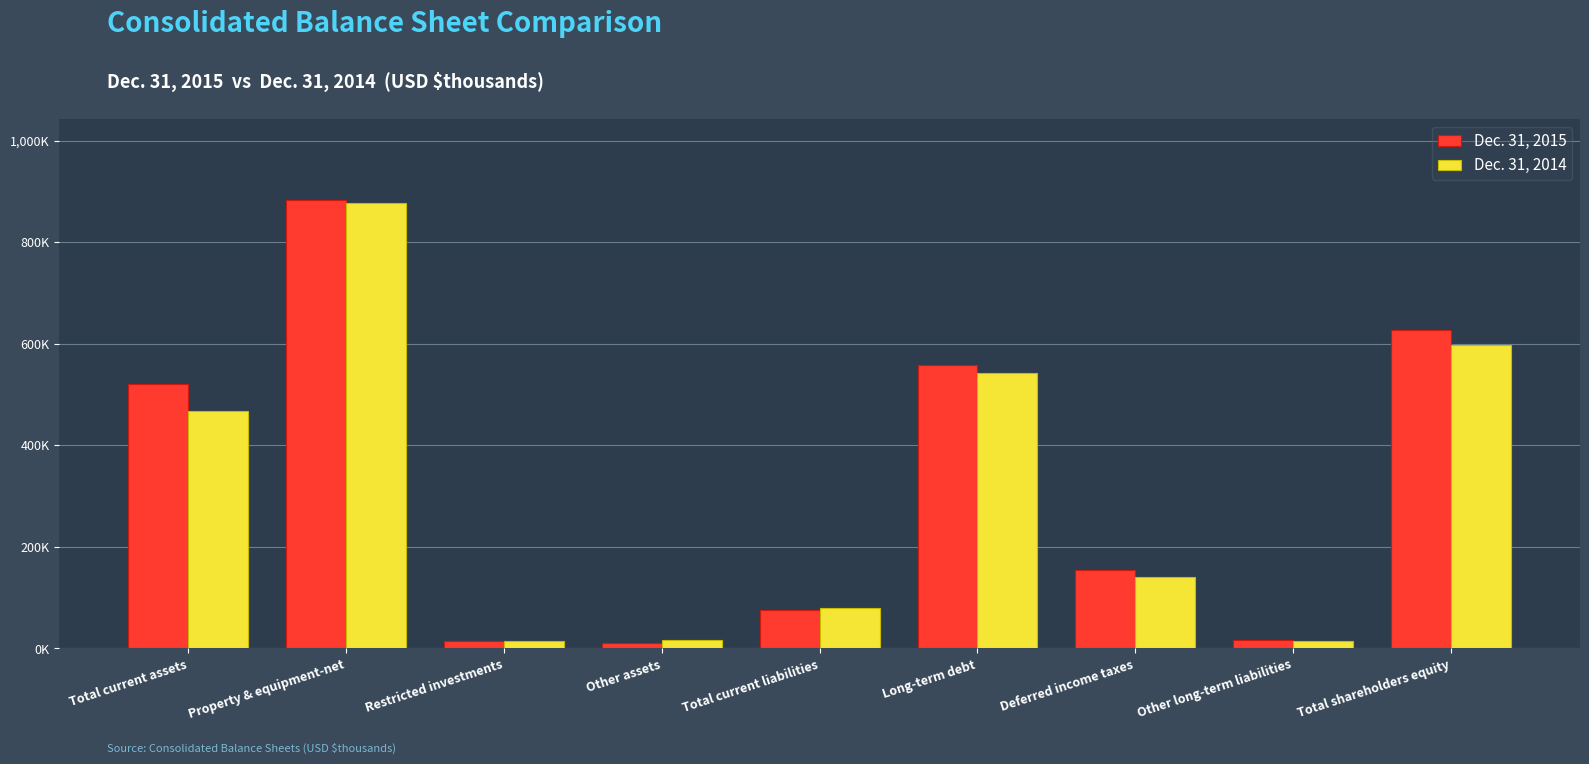

What is the minimum value shown in the chart?

10177